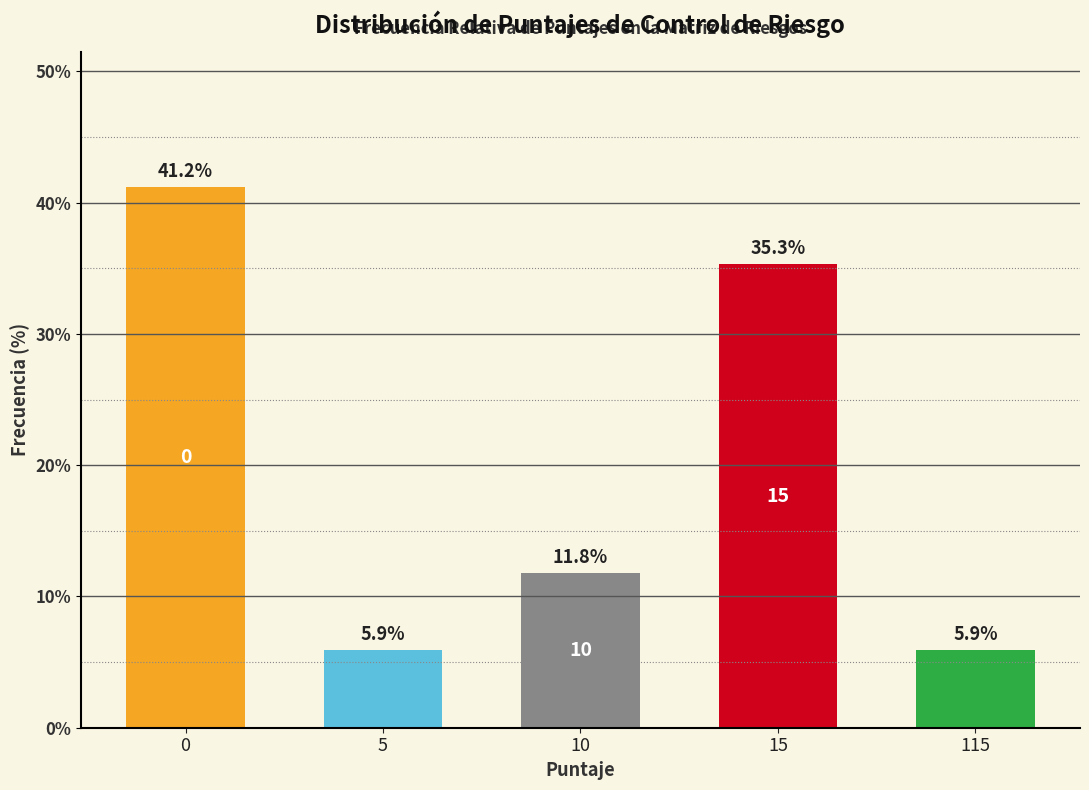

Reading left to right, extract all data points from this chart.

0=41.2	5=5.9	10=11.8	15=35.3	115=5.9